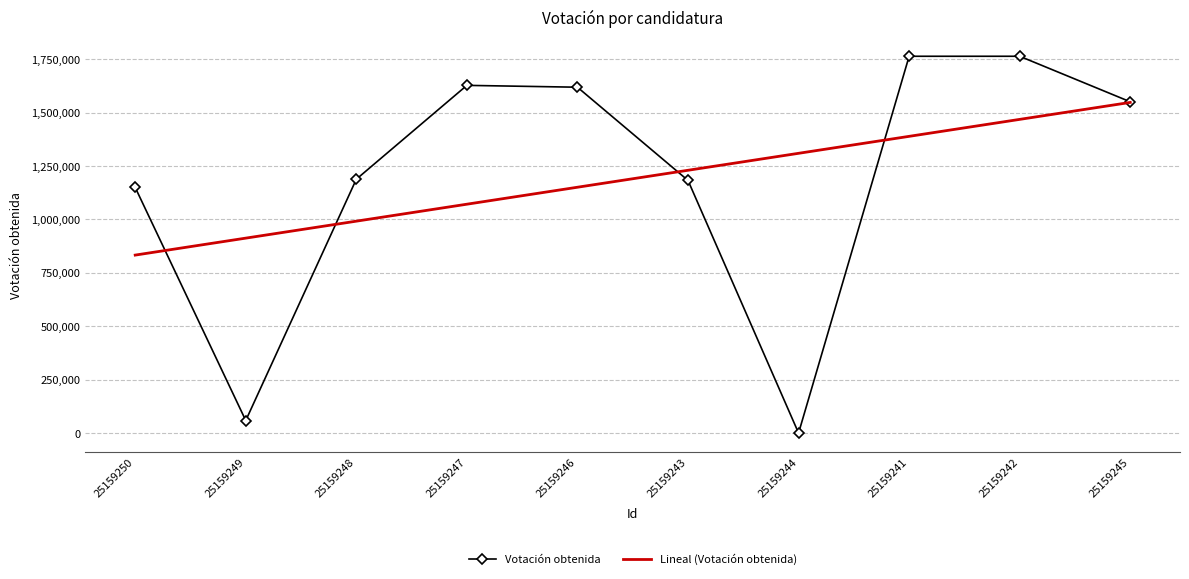

Rank the series at 25159249 from highest to lowest value.

Lineal (Votación obtenida), Votación obtenida